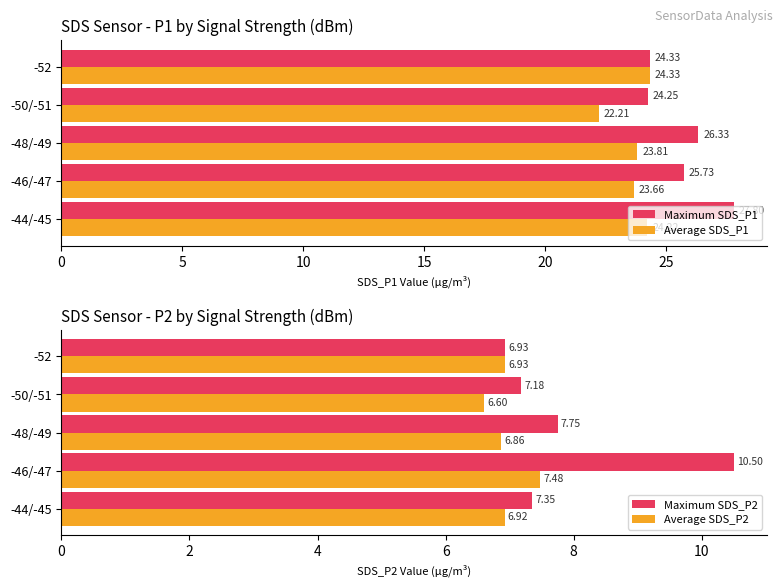

What are all the series names shown in the legend?

Maximum SDS_P1, Average SDS_P1, Maximum SDS_P2, Average SDS_P2